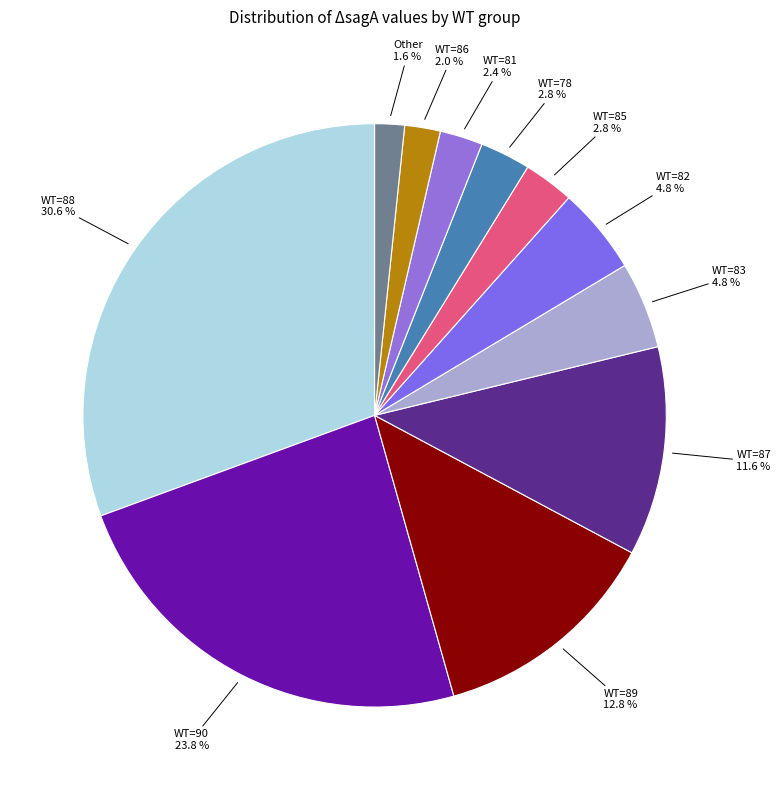

Count the number of slices in the pie.

11